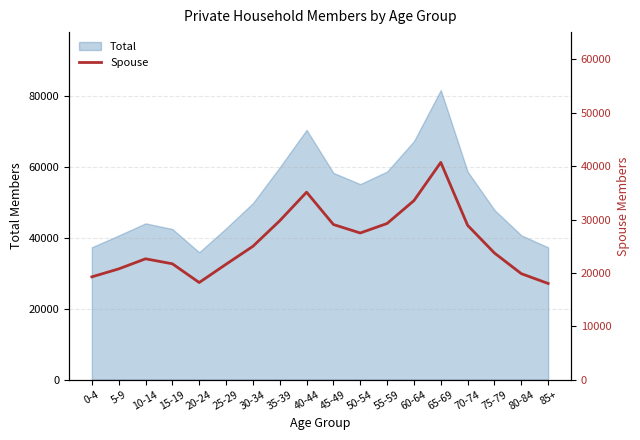

Where is the data nearest to the value 29356?

55-59